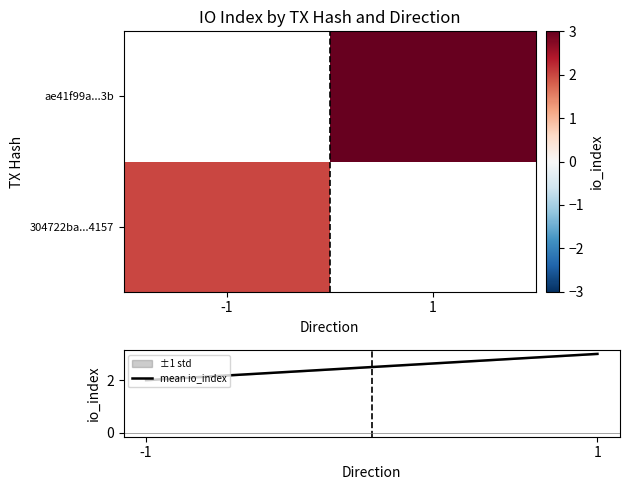

What is the average value of the mean io_index series?

2.5